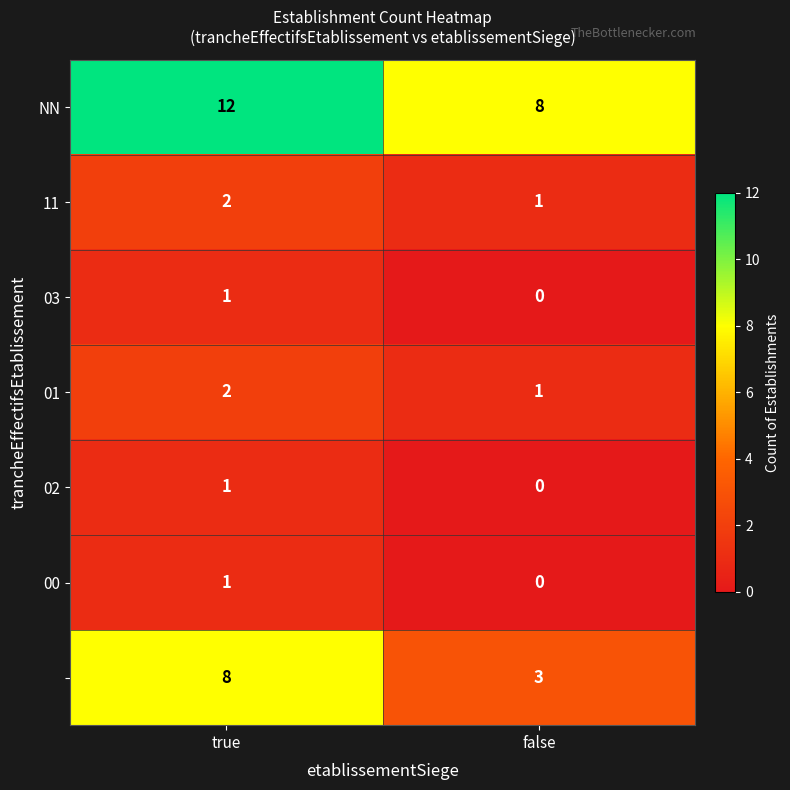

What is the spread (max minus min) of values at false?

8